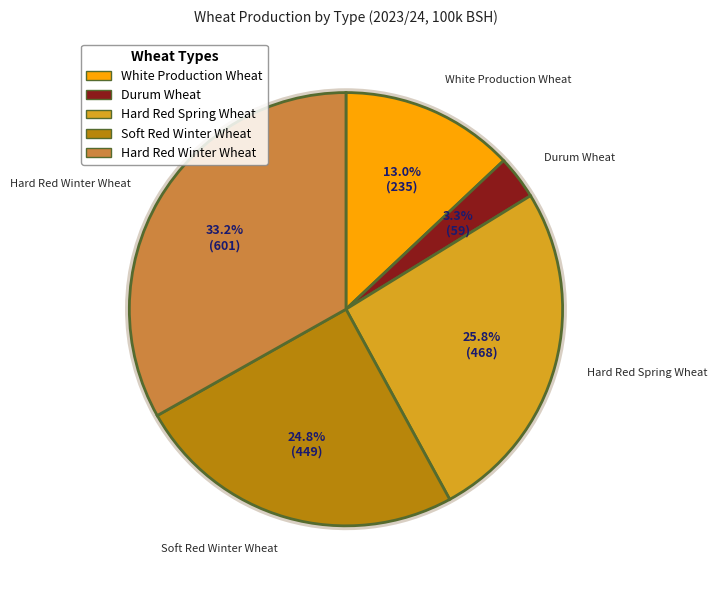

Does any single category account for the majority?

No